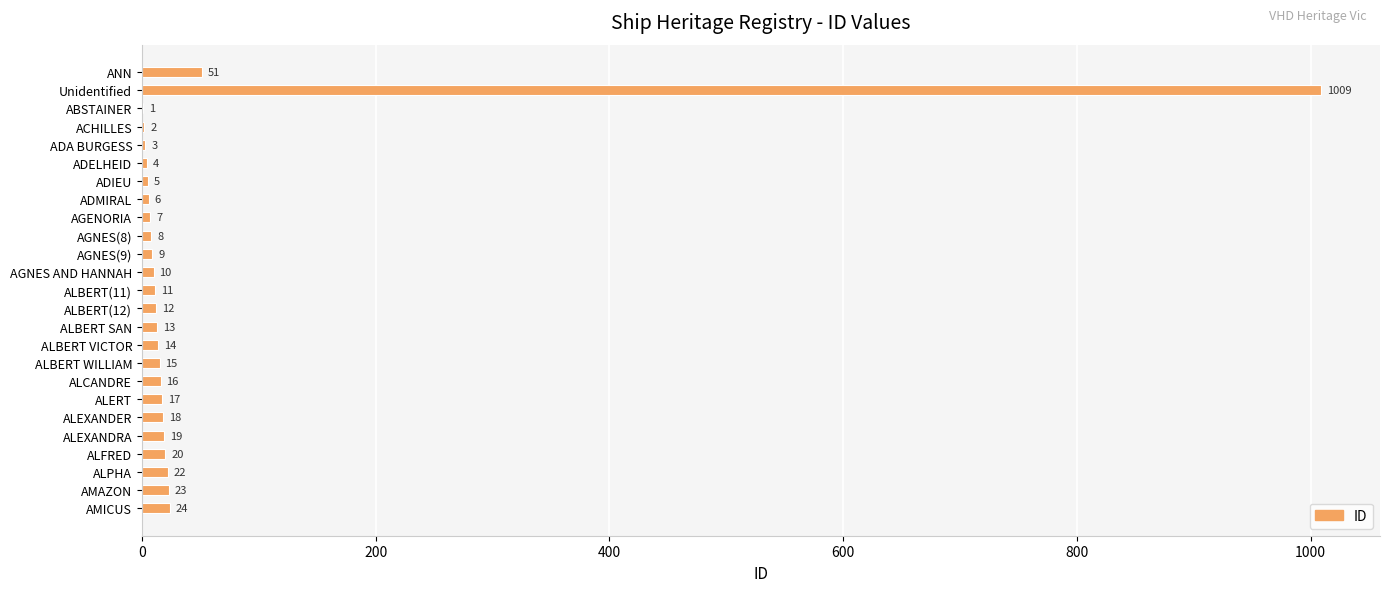

The value at ADMIRAL is 6. True or false?

True